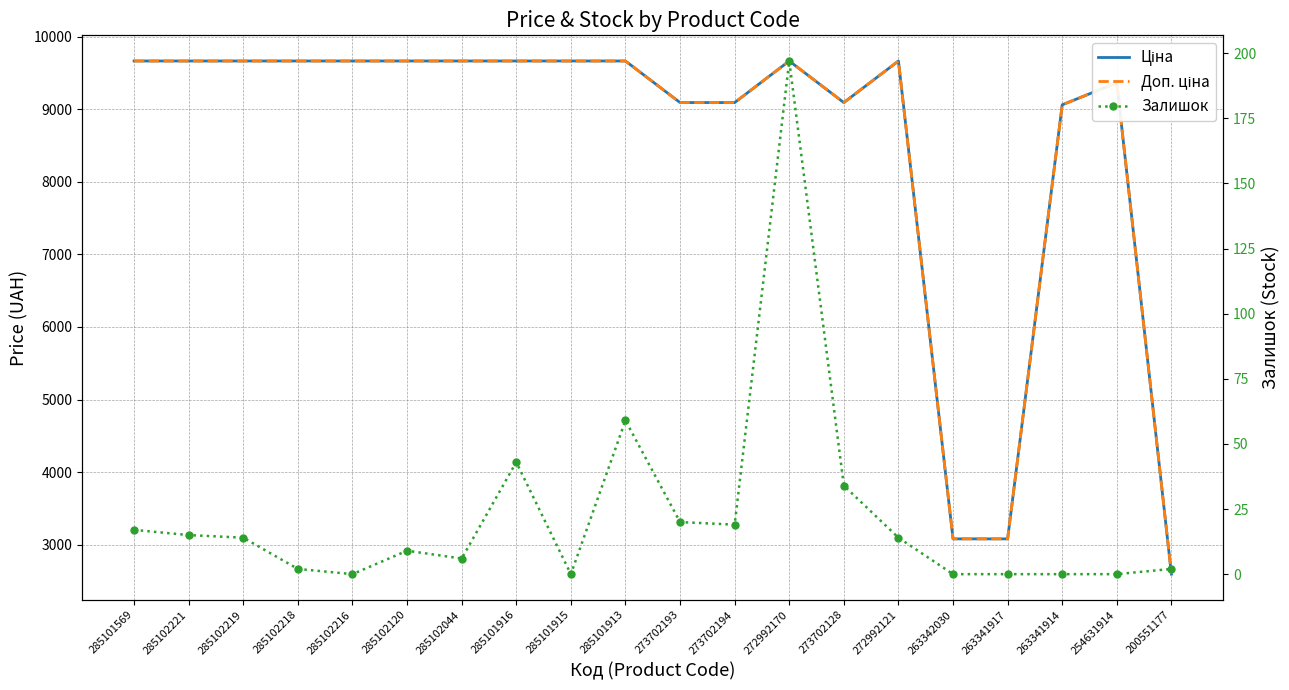

Which label corresponds to the largest value in the chart?

285101569